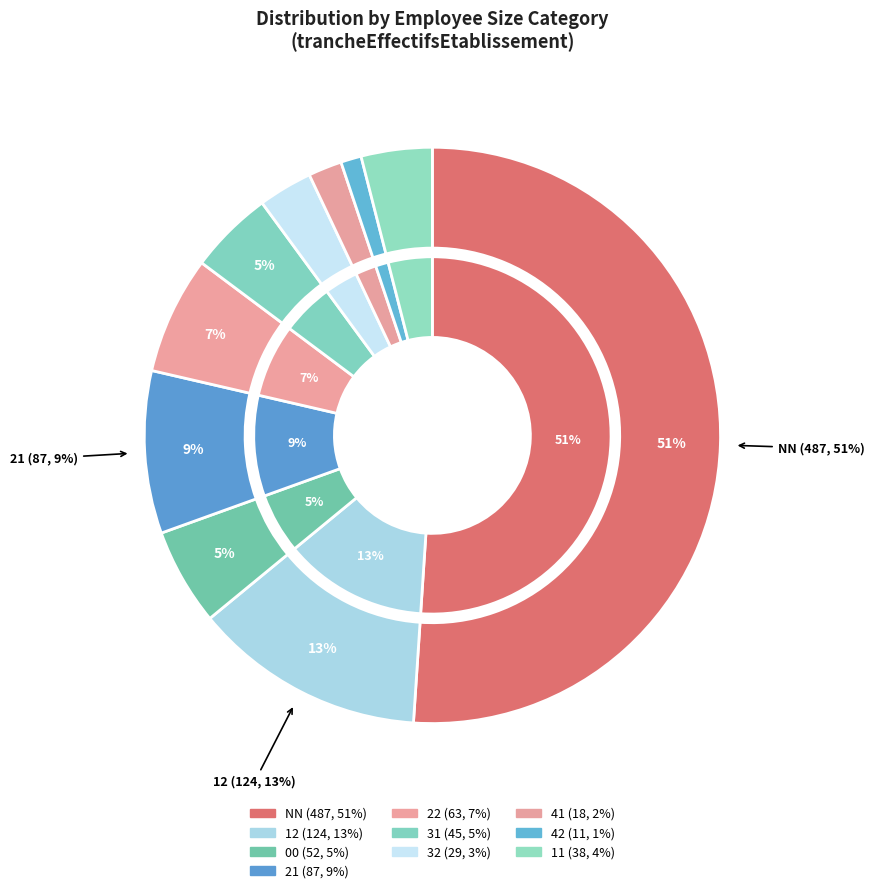

Which category has the smallest portion of the pie?

42